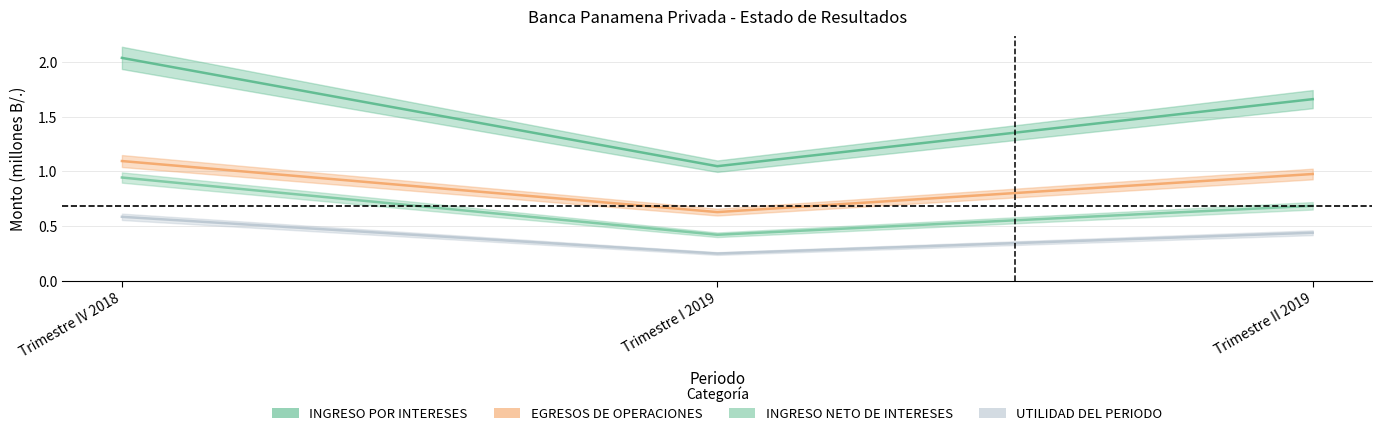

Reading right to left, transcribe all the data shown in this chart.

INGRESO POR INTERESES: Trimestre II 2019=1.7	Trimestre I 2019=1.0	Trimestre IV 2018=2.0
EGRESOS DE OPERACIONES: Trimestre II 2019=1.0	Trimestre I 2019=0.6	Trimestre IV 2018=1.1
INGRESO NETO DE INTERESES: Trimestre II 2019=0.7	Trimestre I 2019=0.4	Trimestre IV 2018=0.9
UTILIDAD DEL PERIODO: Trimestre II 2019=0.4	Trimestre I 2019=0.2	Trimestre IV 2018=0.6